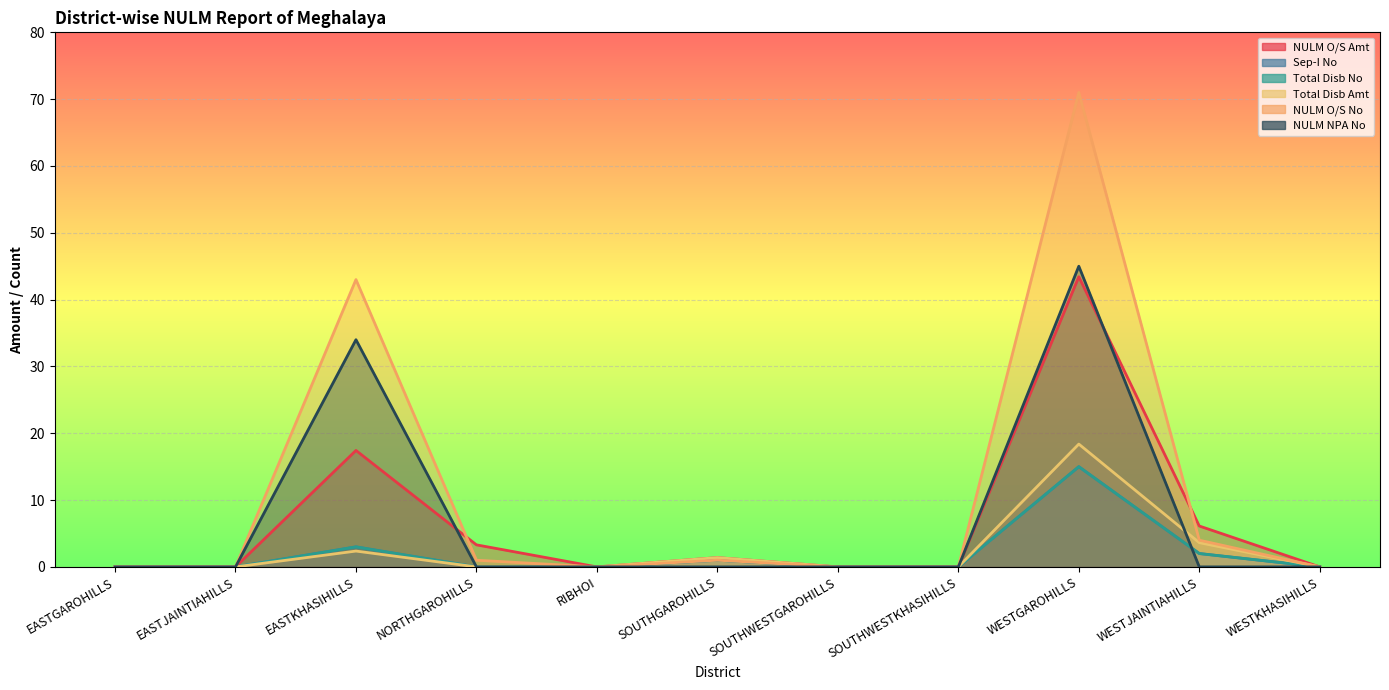

List the series in order of their peak value, highest first.

NULM O/S No, NULM NPA No, NULM O/S Amt, Total Disb Amt, Sep-I No, Total Disb No